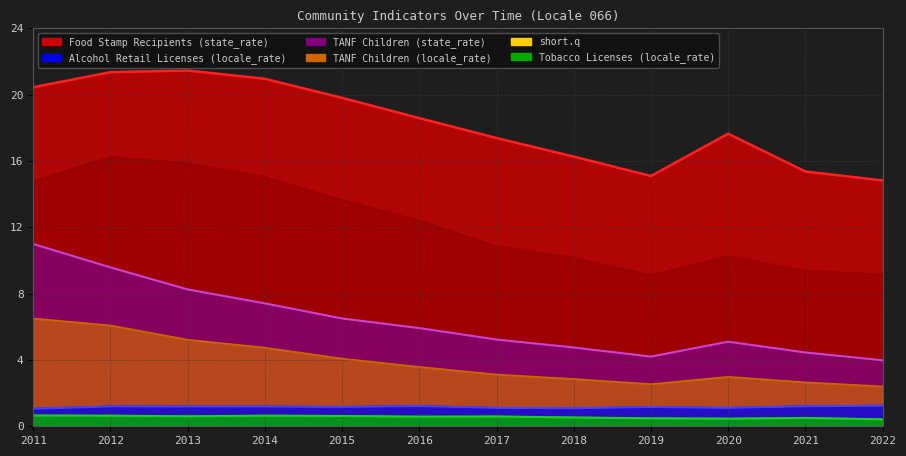

Is the value of TANF Children (state_rate) at 2022 greater than the value of Food Stamp Recipients (state_rate) at 2014?

No